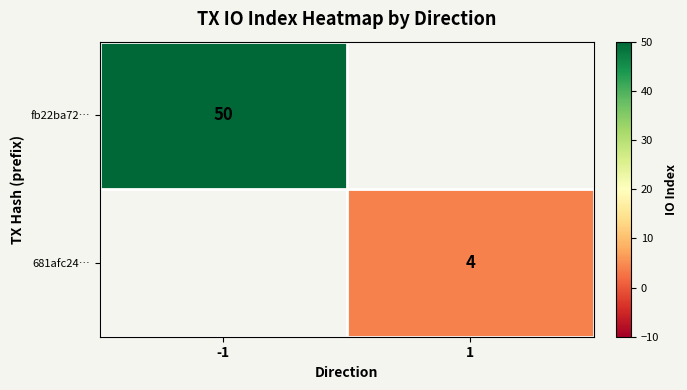

What is the greatest value displayed?

50.0